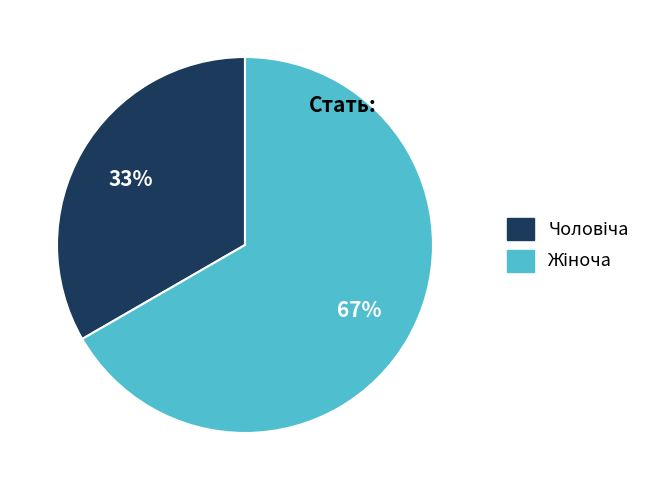

Is there any slice that represents more than half of the pie?

Yes